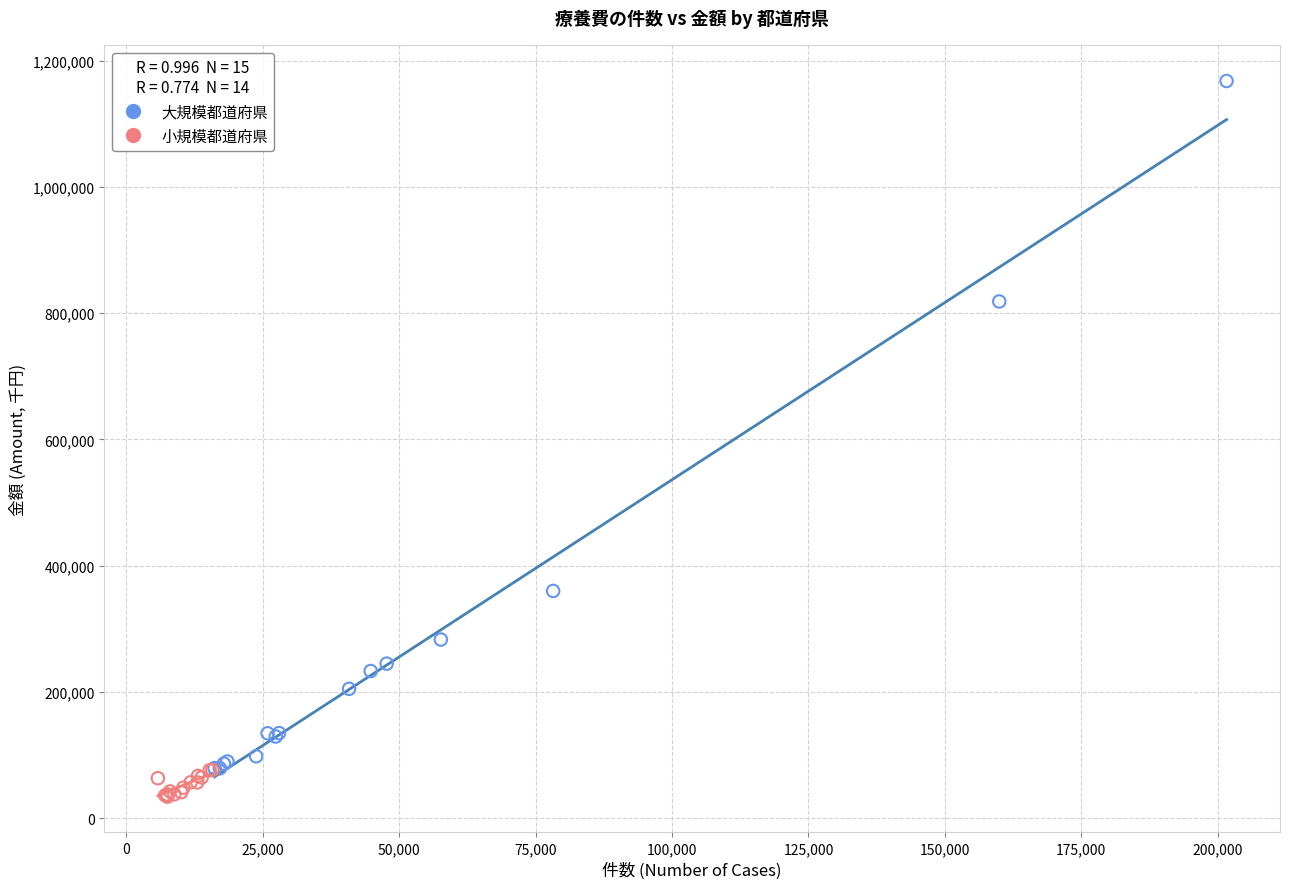

Which series has the widest spread of Y values?

大規模都道府県